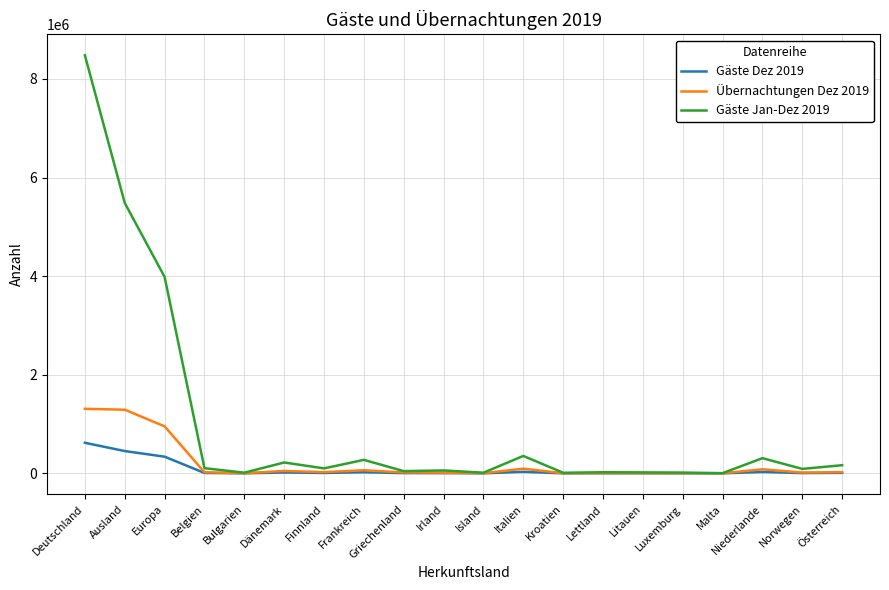

Which series has the widest spread of values?

Gäste Jan-Dez 2019